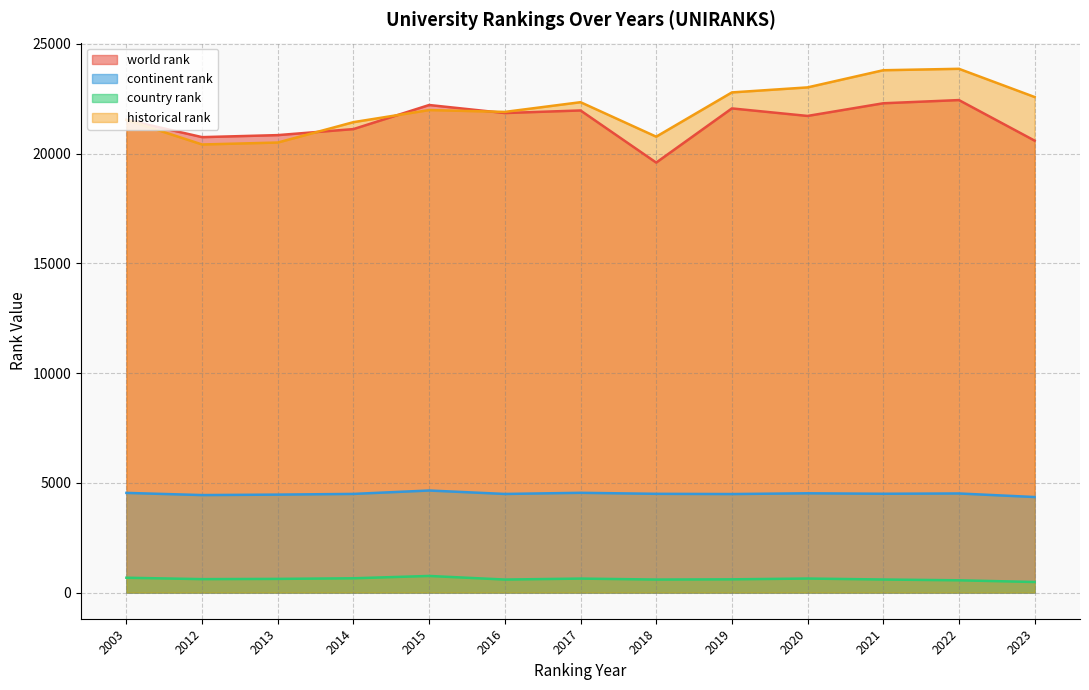

What is the average value of the world rank series?

21463